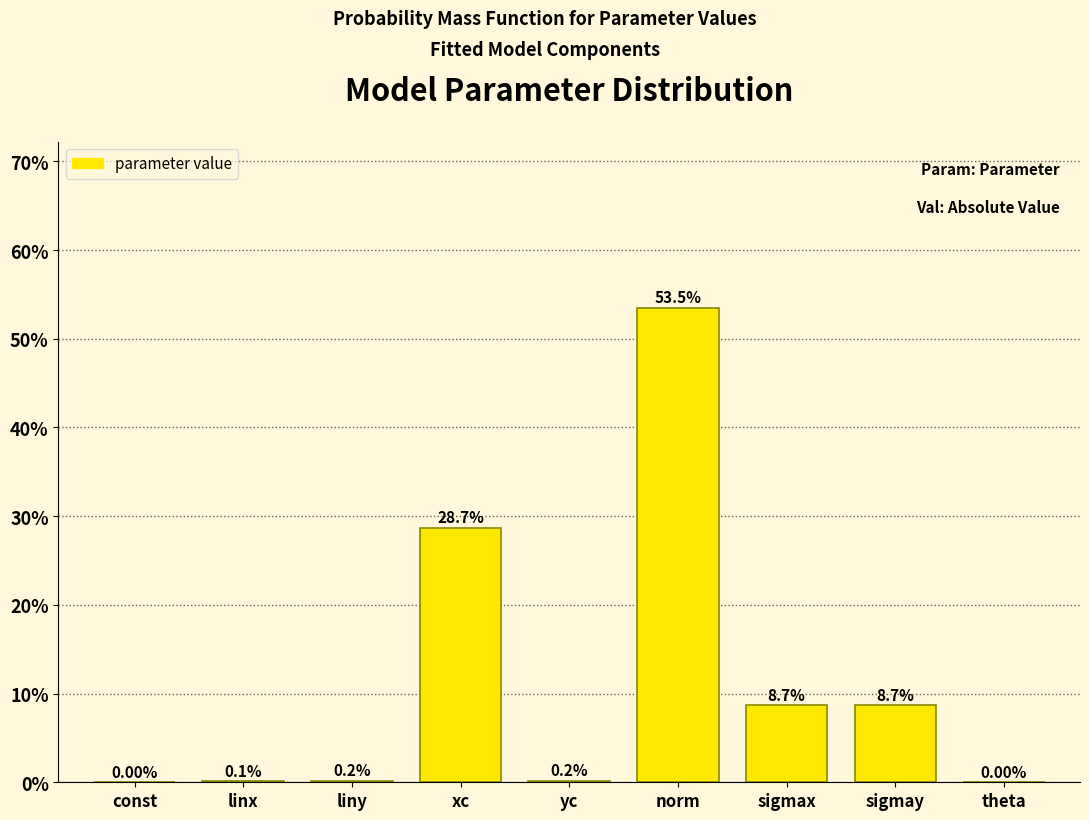

What is the sum of the values at linx and xc?

28.8